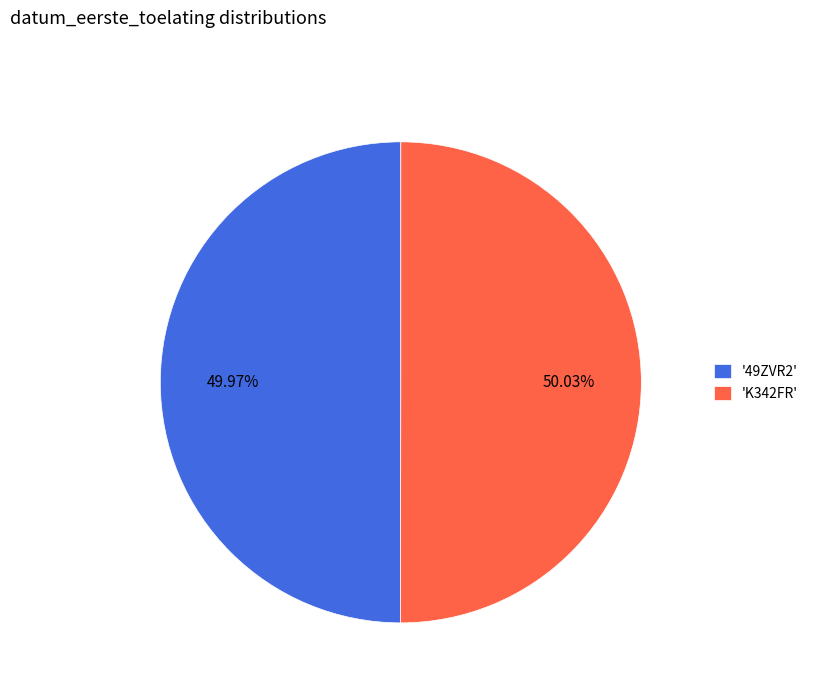

Is there a majority slice in this chart?

Yes